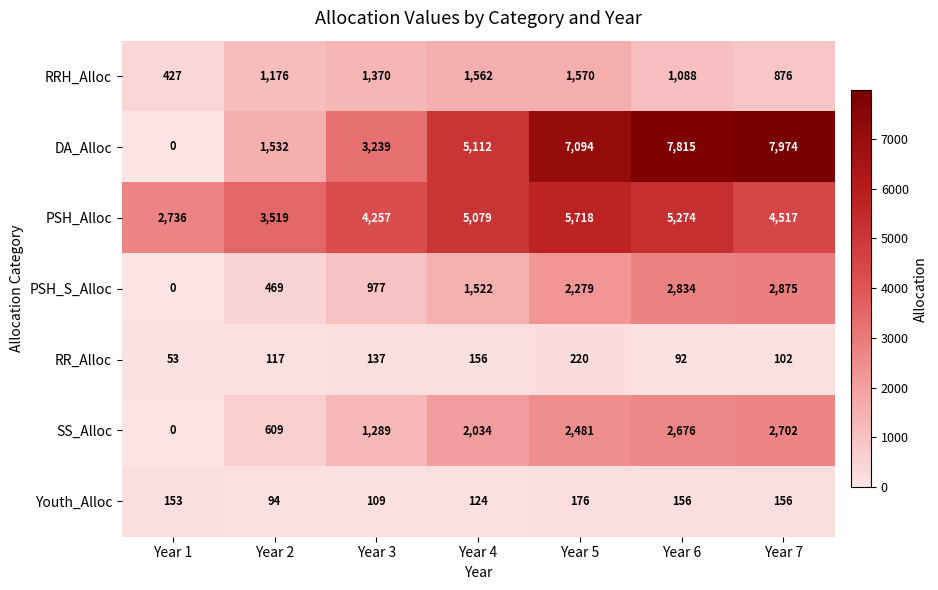

What is the sum of the RR_Alloc values at Year 2 and Year 5?

337